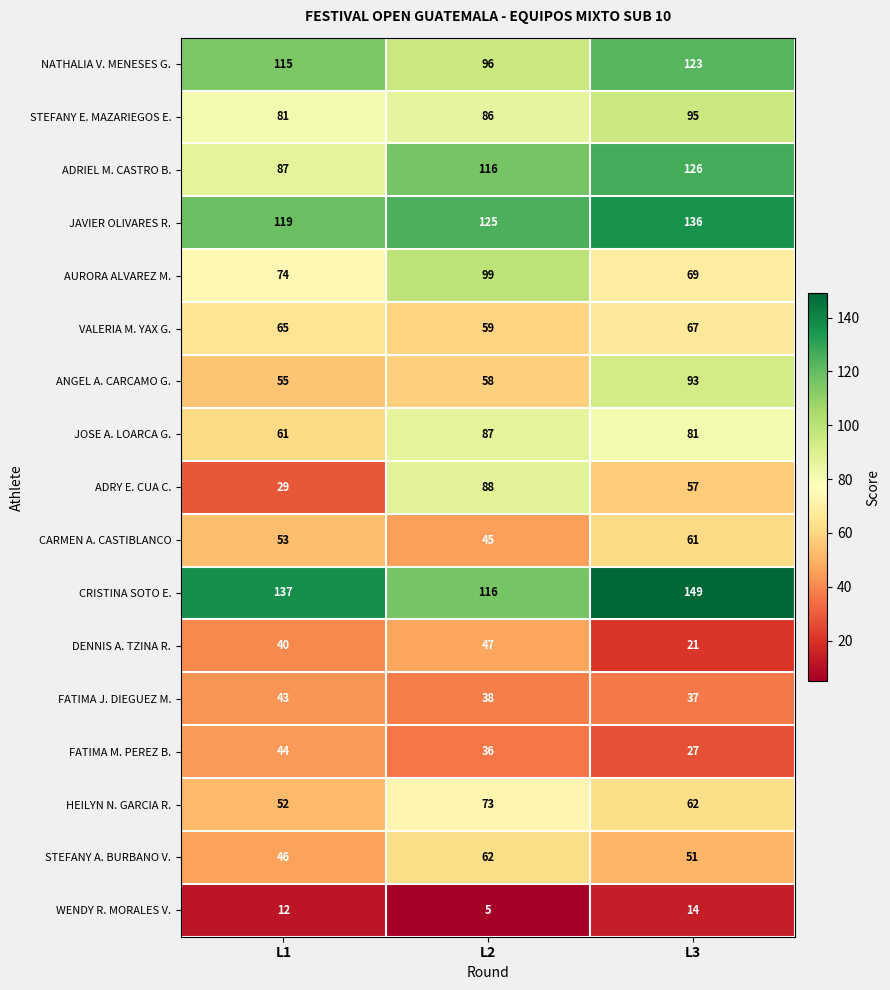

What is the difference between the FATIMA J. DIEGUEZ M. values at L3 and L1?

6